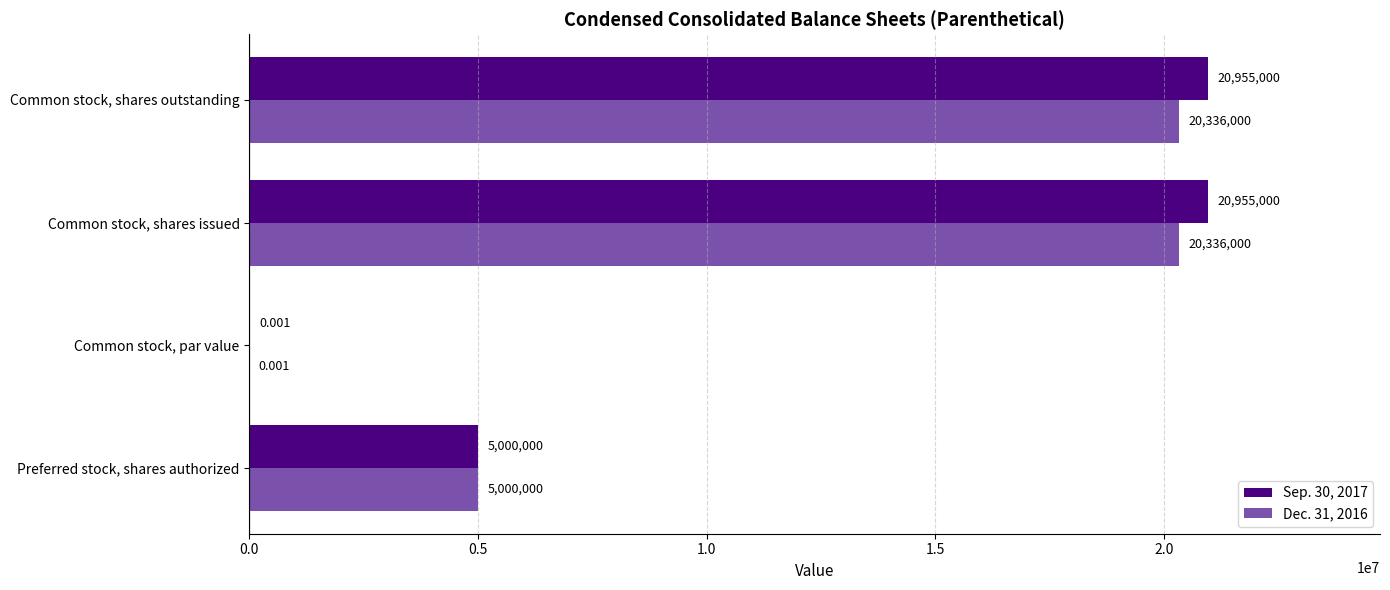

Where is Dec. 31, 2016 nearest to the value 10168000?

Preferred stock, shares authorized